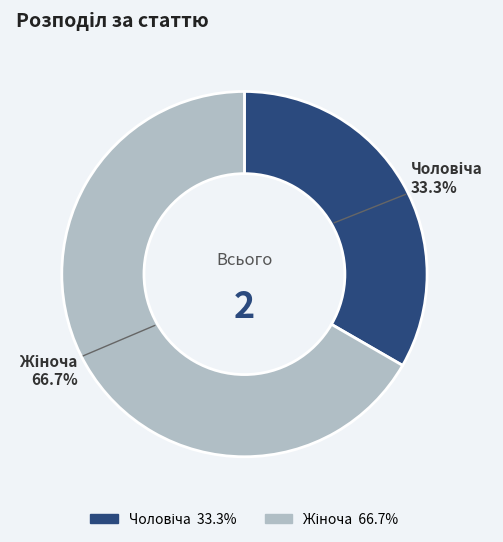

How many segments does this pie chart have?

2